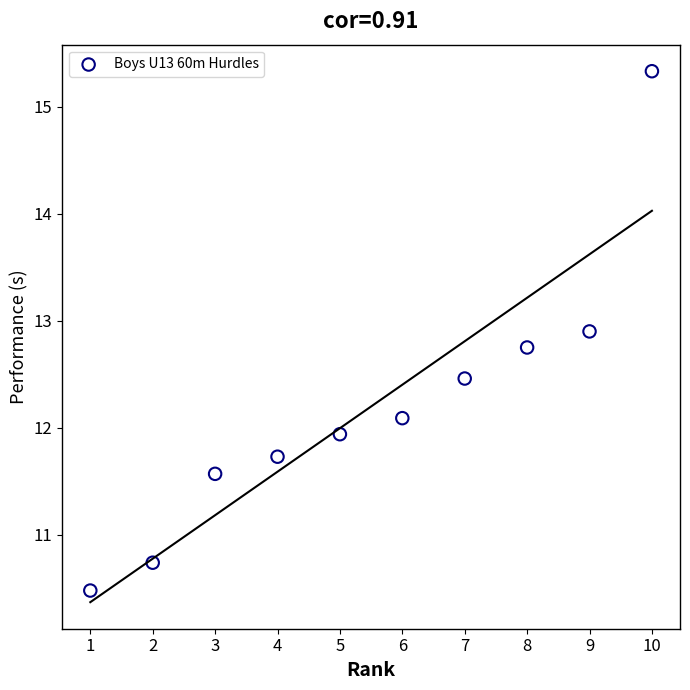

What is the range of X values (max minus min)?

9.0